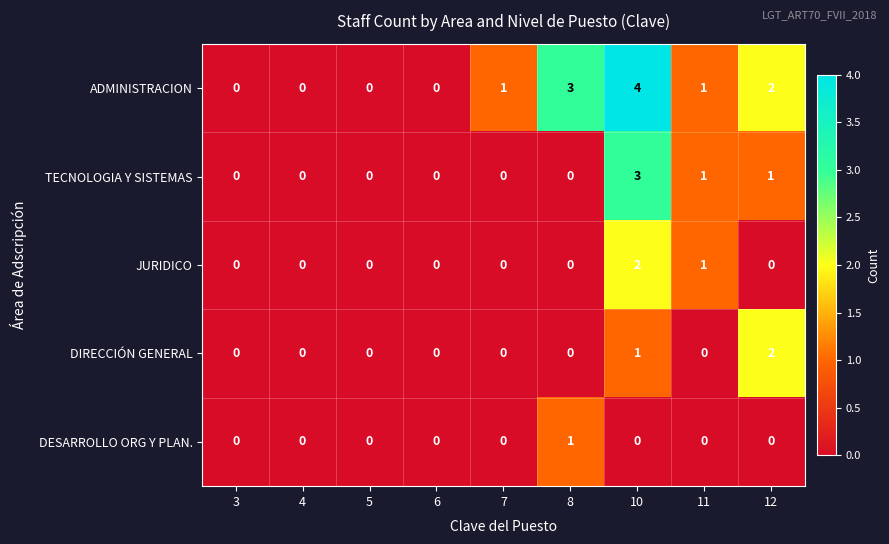

The value of TECNOLOGIA Y SISTEMAS at 6 is -1. True or false?

False